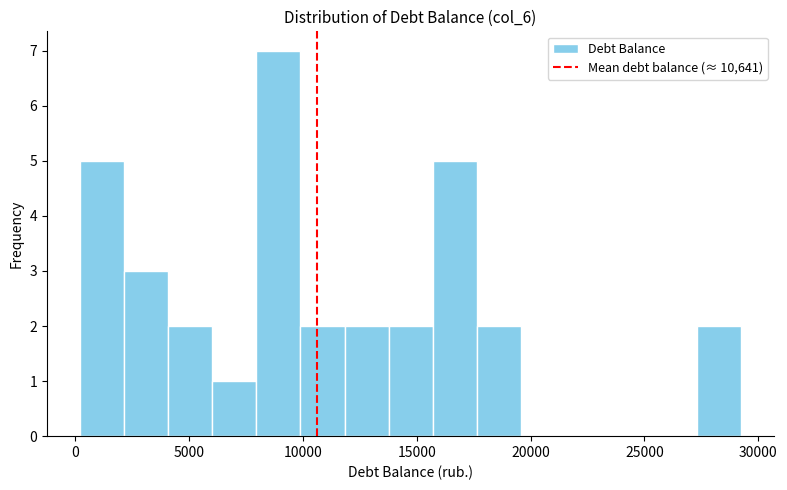

Around what value on the x-axis is the tallest bar? Give the approximate position of its centre, as read against the axis.

9000